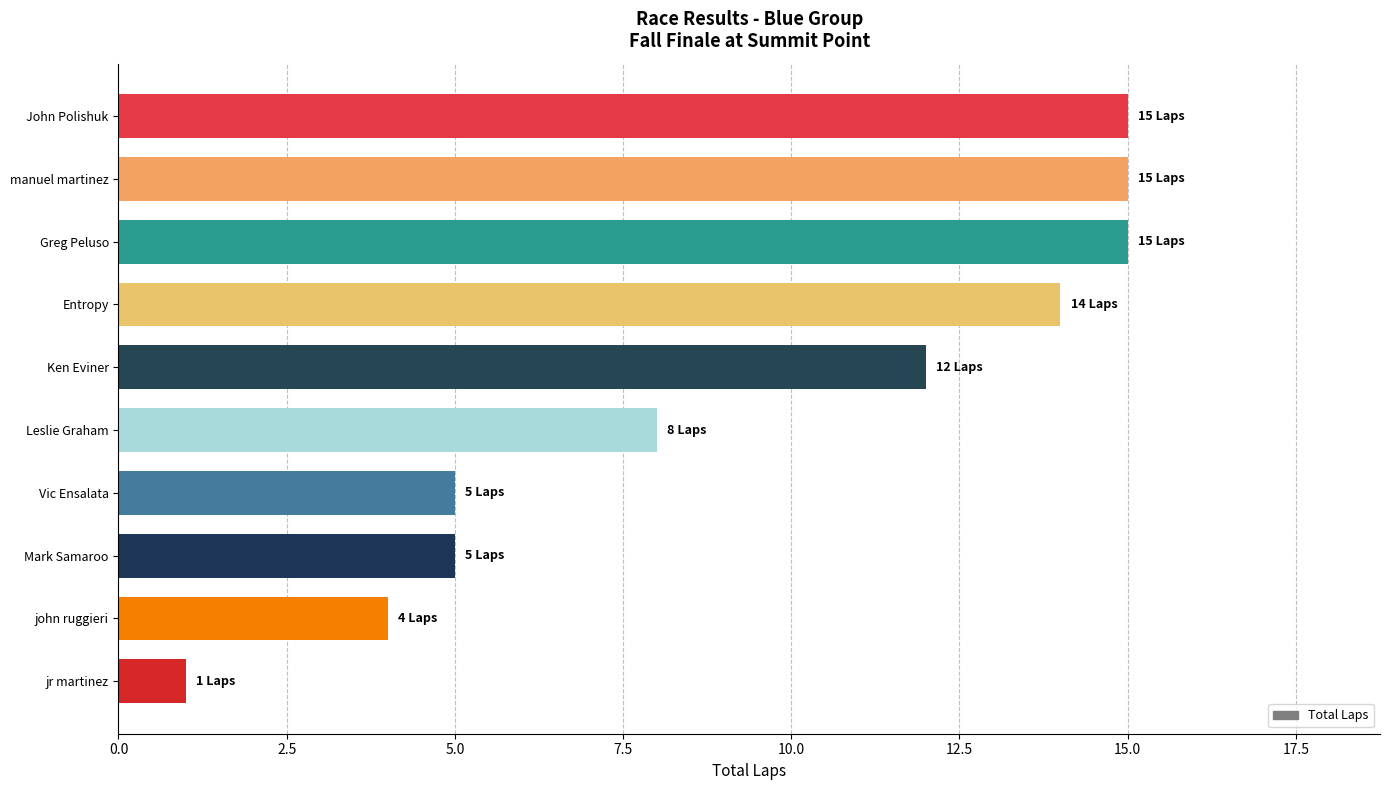

Reading top to bottom, list all the values displayed in this chart.

15	15	15	14	12	8	5	5	4	1